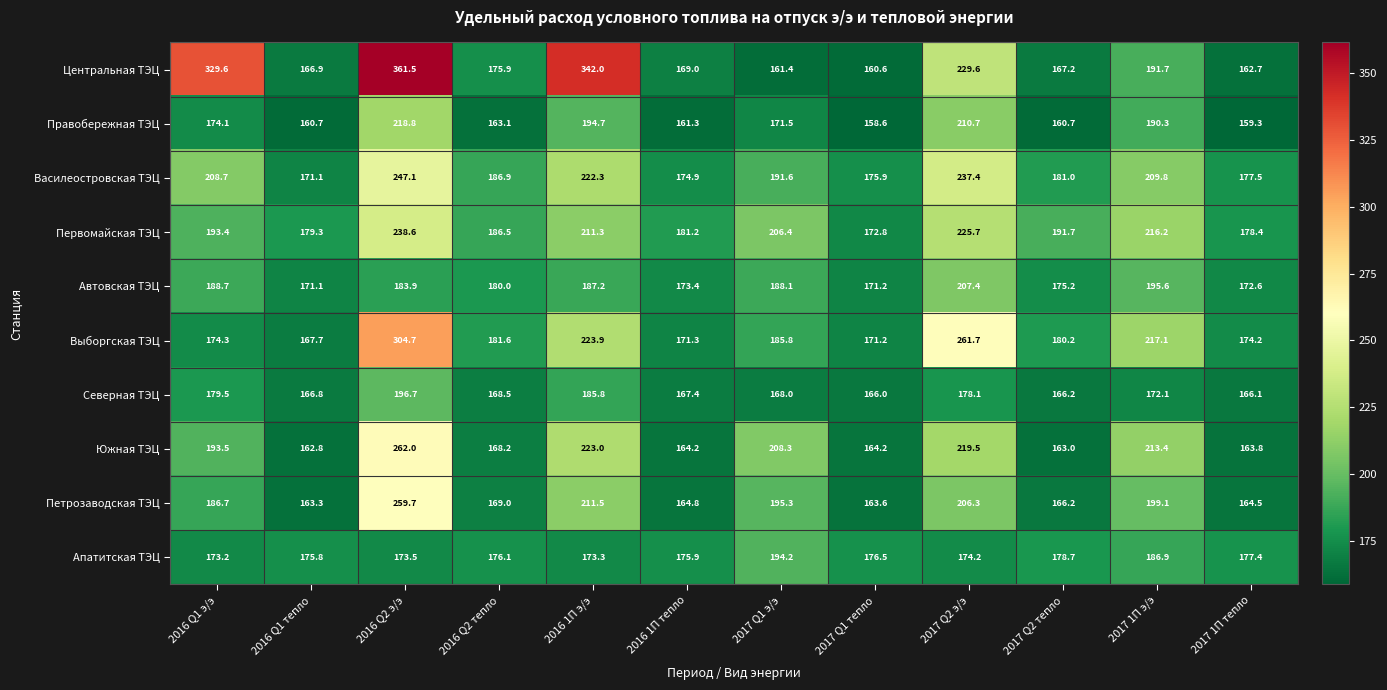

The Правобережная ТЭЦ series shows 293.7 at 2016 Q2 э/э. True or false?

False